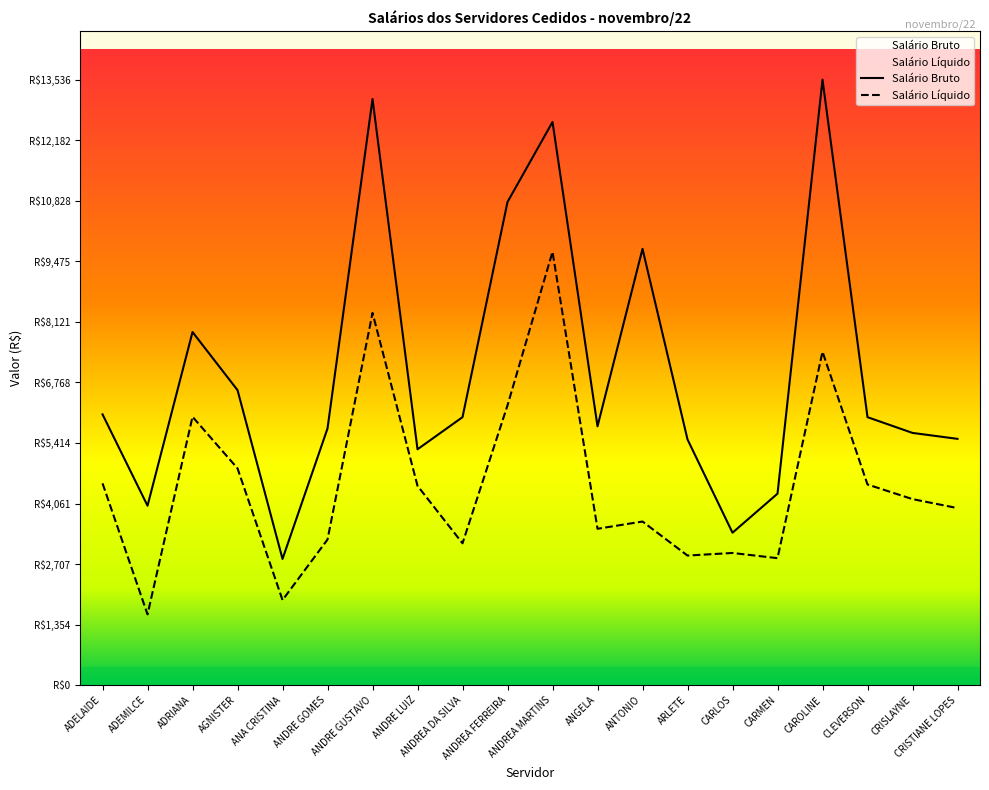

Rank the series by their maximum value, from lowest to highest.

Salário Líquido, Salário Bruto